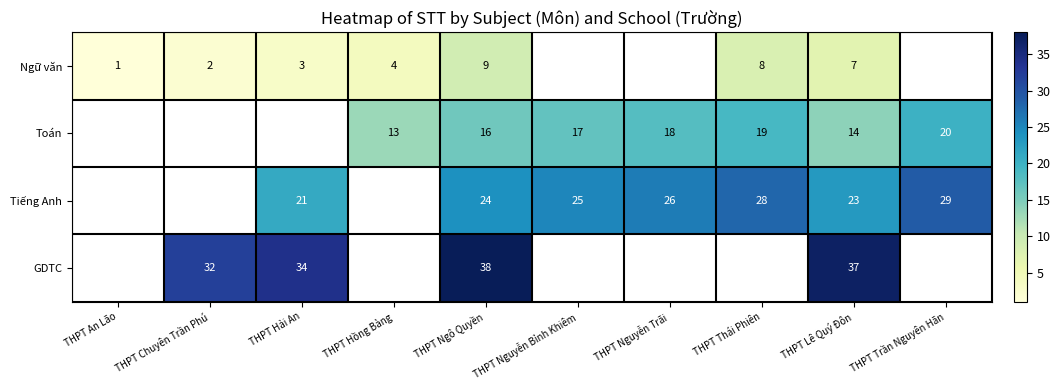

What is the total value across all series at THPT Ngô Quyền?

87